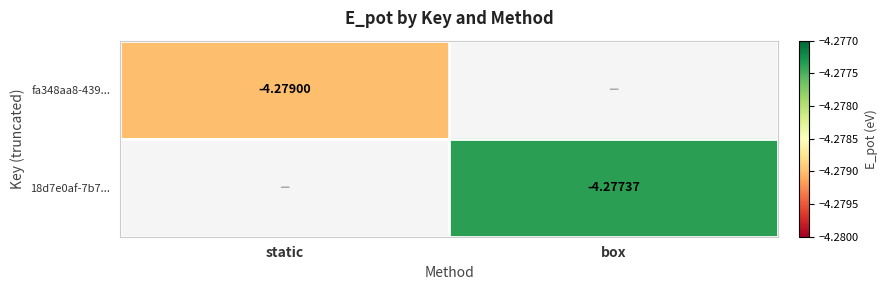

What is the maximum value shown in the chart?

-4.3